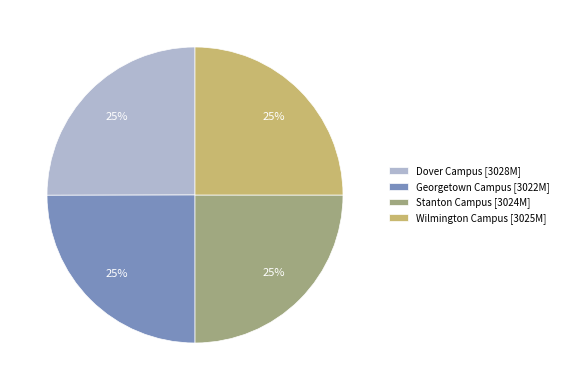

To the nearest percent, what is the combined percentage of Georgetown Campus and Stanton Campus?

50%